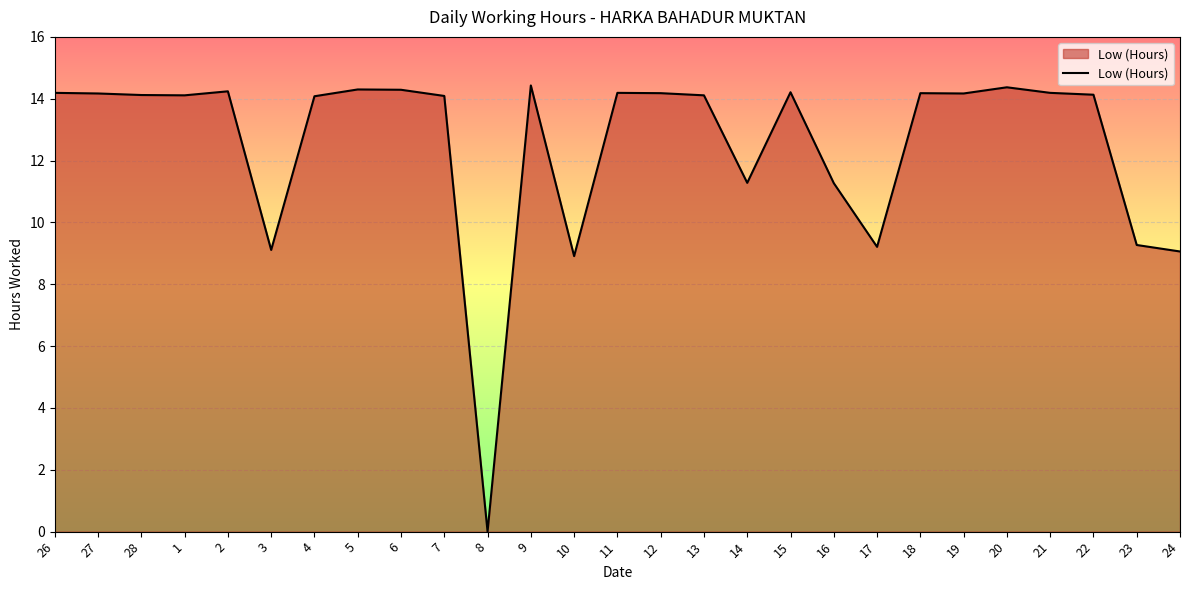

The value at 13 is 19.7. True or false?

False